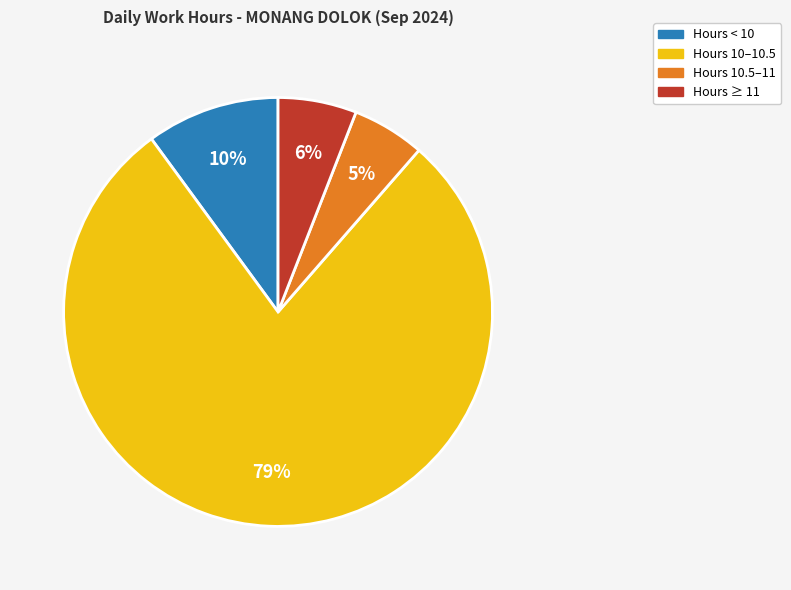

Is there any slice that represents more than half of the pie?

Yes